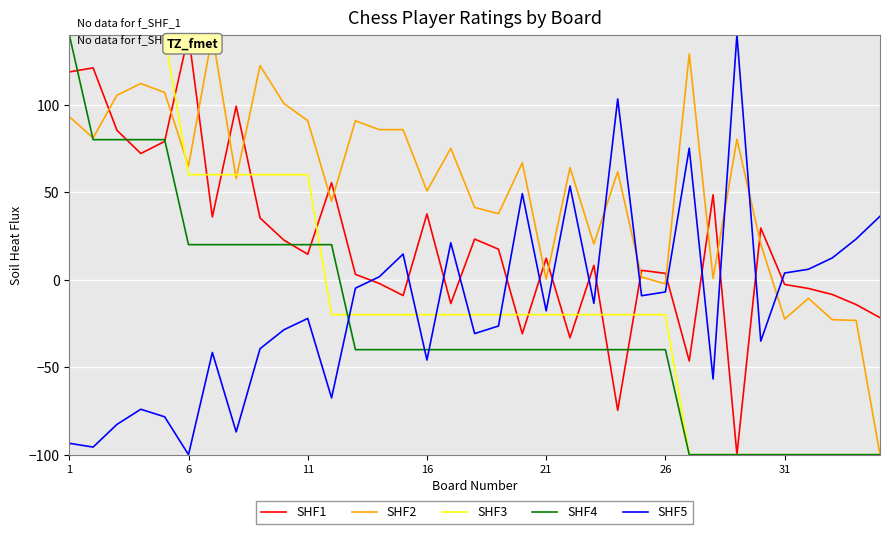

True or false: SHF1 and SHF5 cross at least once.

True